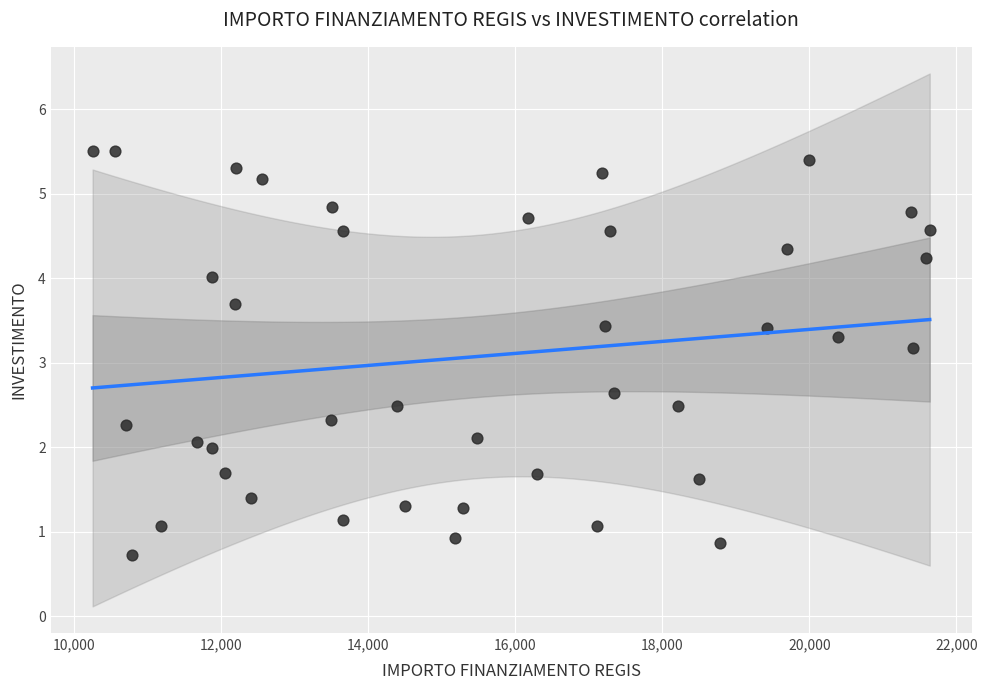

What is the range of X values (max minus min)?

11391.9